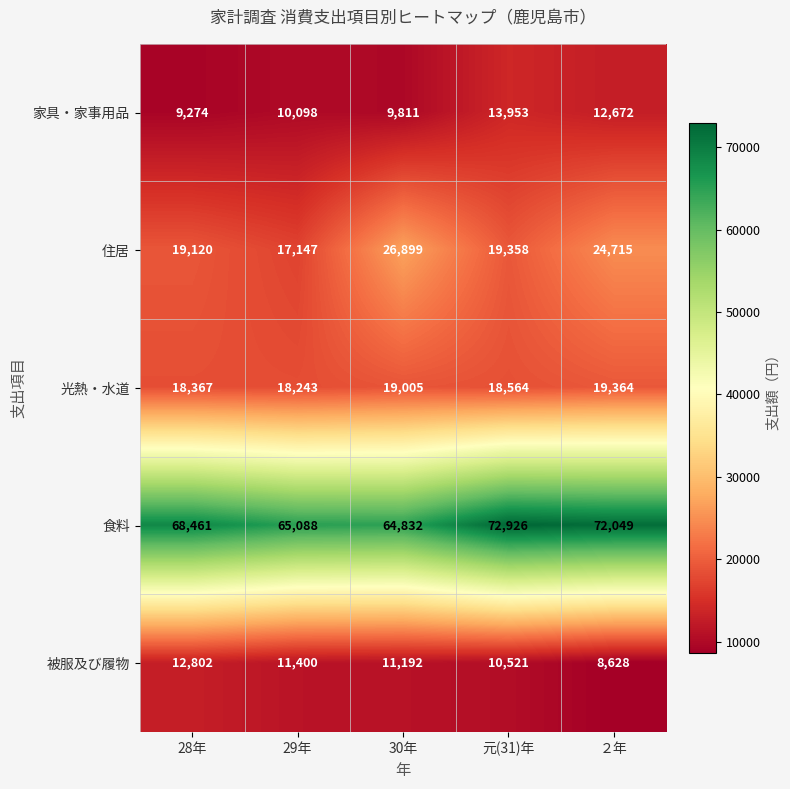

What is the difference between the highest and lowest values at ２年?

63421